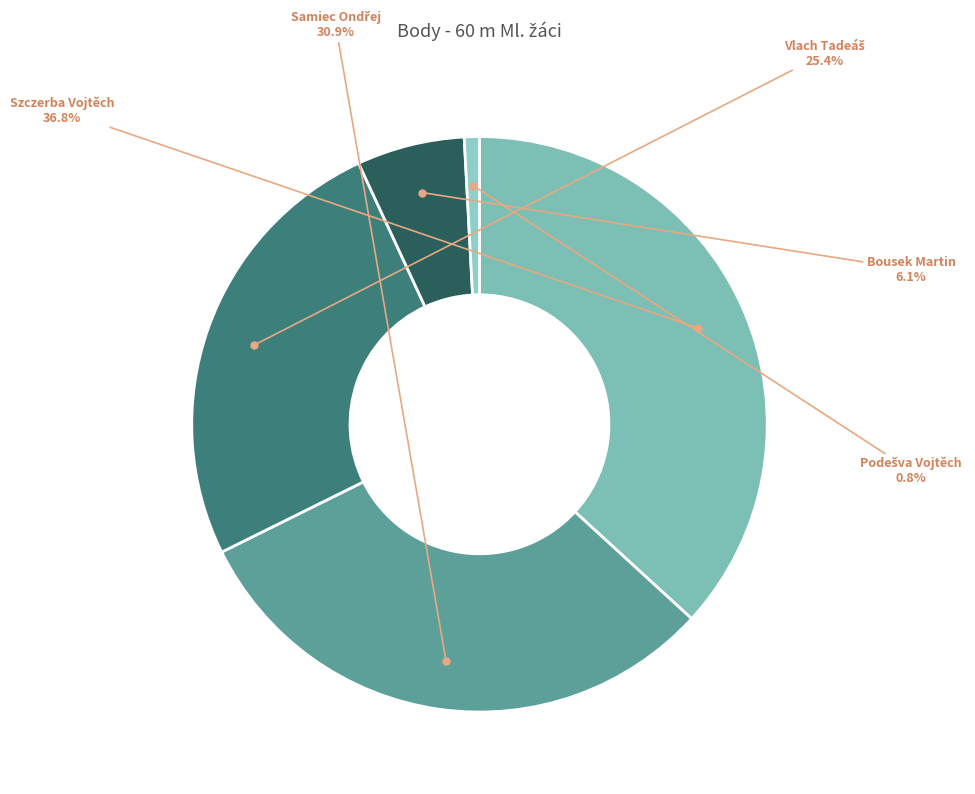

Count the number of slices in the pie.

5